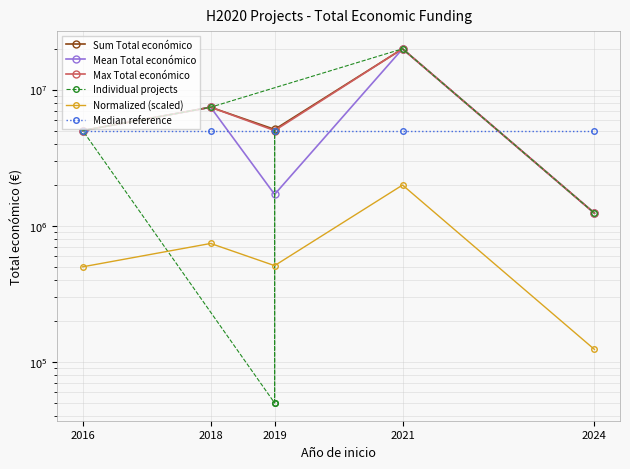

How many points are higher than both their immediate neighbors (excluding endpoints)?

2